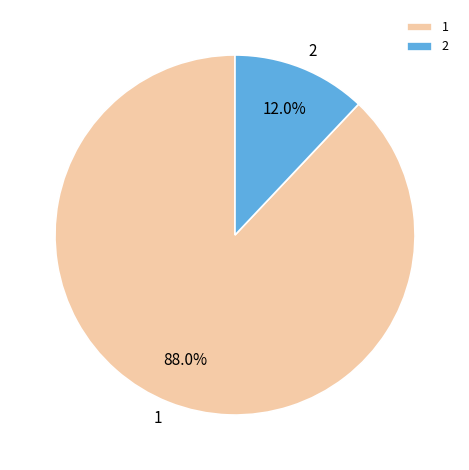

Which has a higher value, 2 or 1?

1